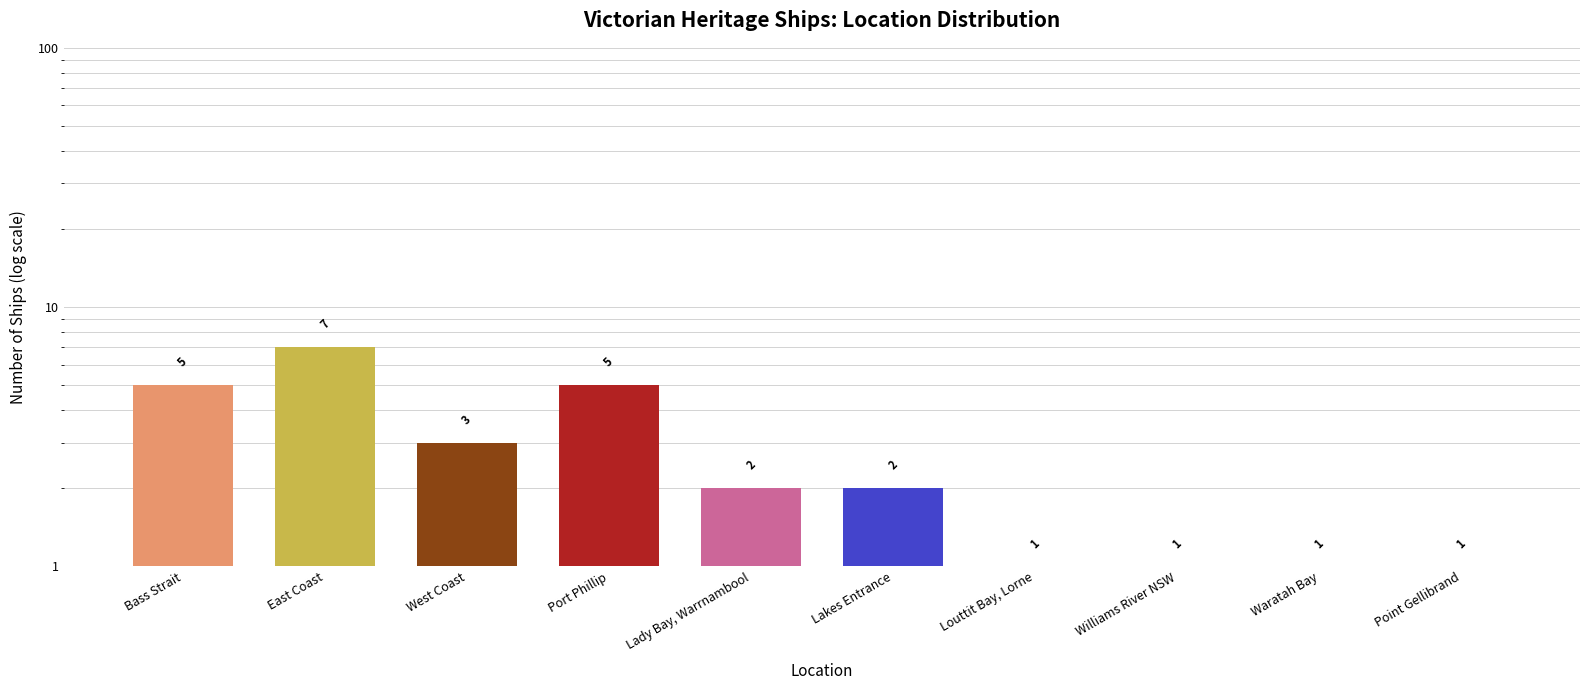

Is it true that the value at Louttit Bay, Lorne is 1?

True